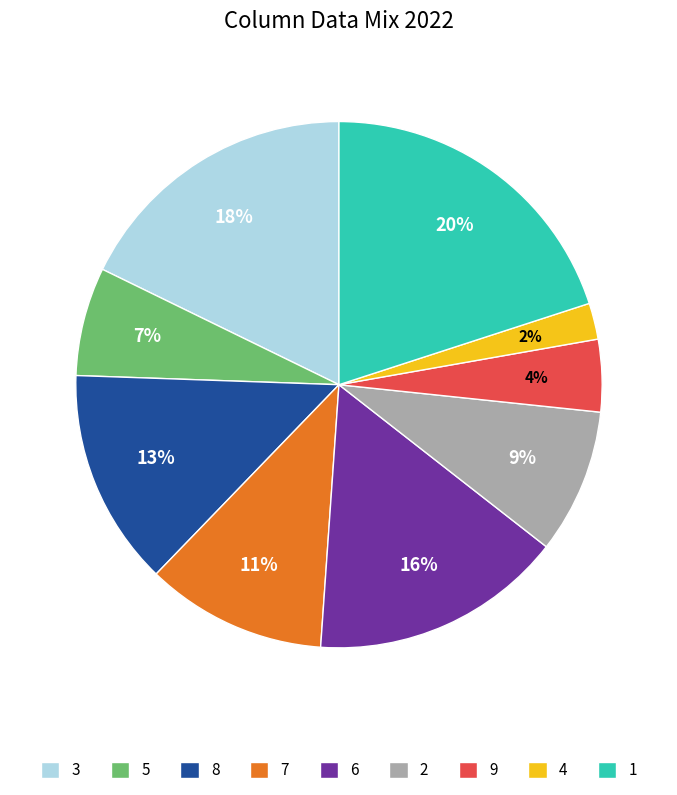

Is there any slice that represents more than half of the pie?

No